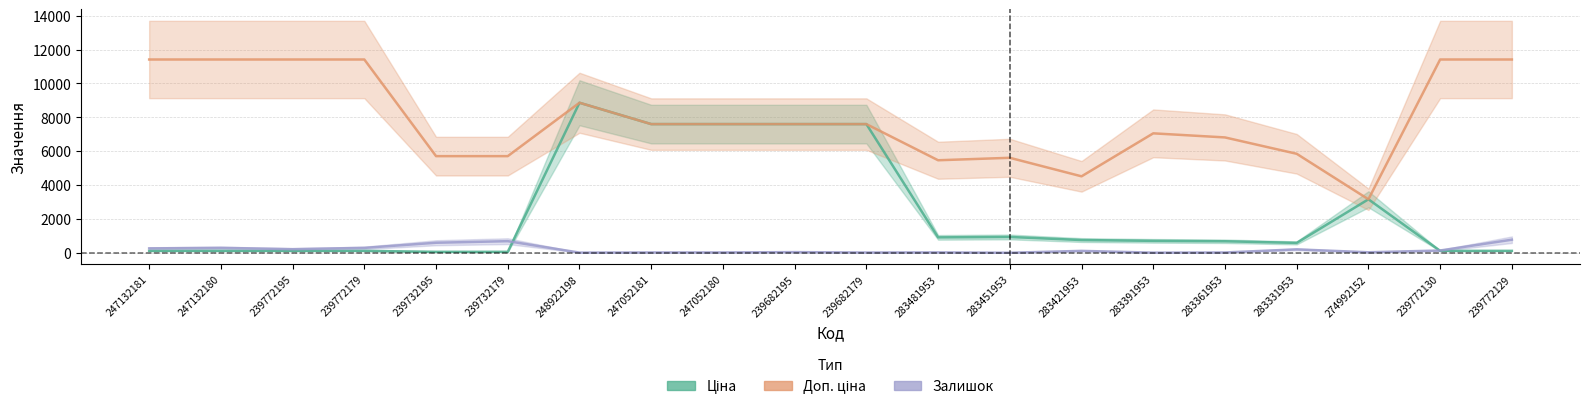

Is it true that Залишок equals 214.0 at 239772195?

True